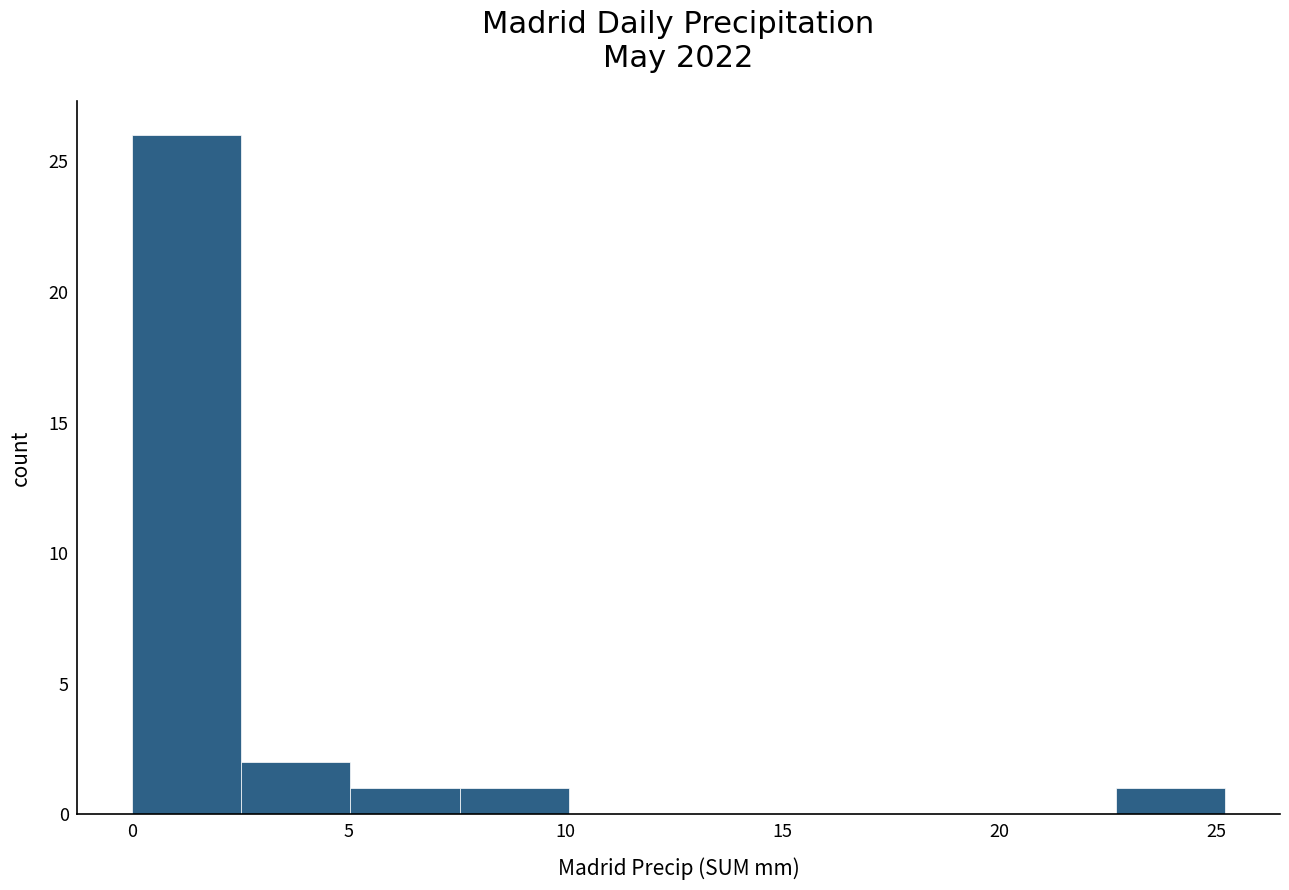

Which range on the x-axis has the tallest bar?

0.0 to 2.5